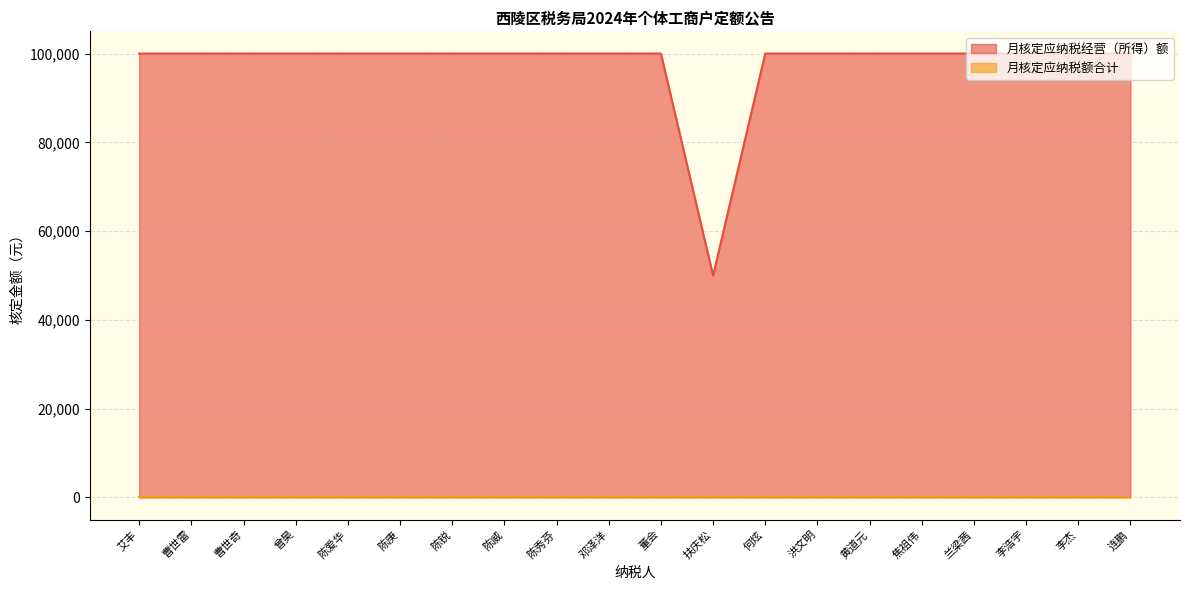

Which has a higher value, 李浩宇 or 扶庆松?

李浩宇